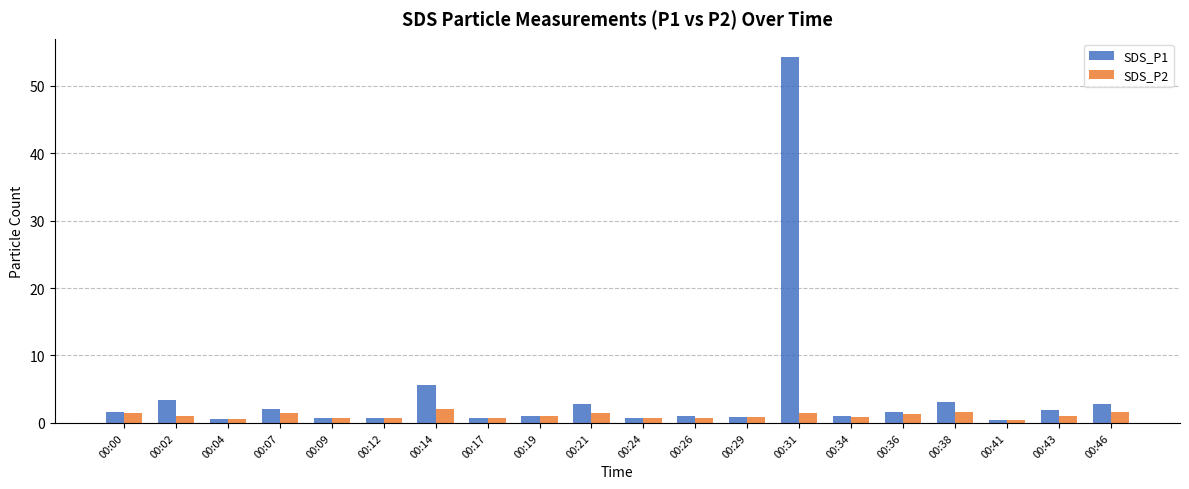

Which category has the highest value across all series?

00:31